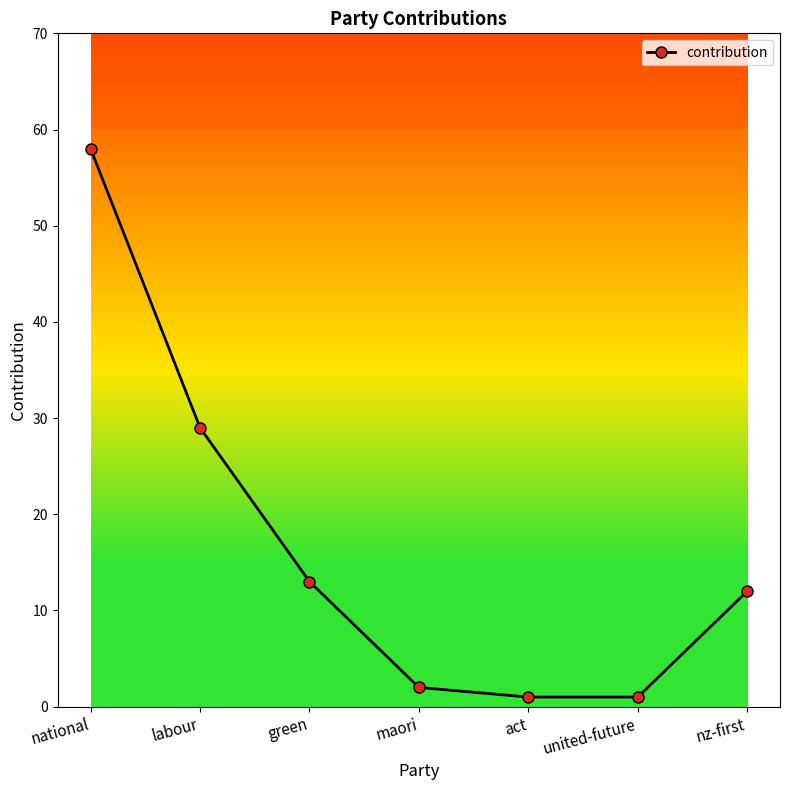

What is the change in value from labour to nz-first?

-17